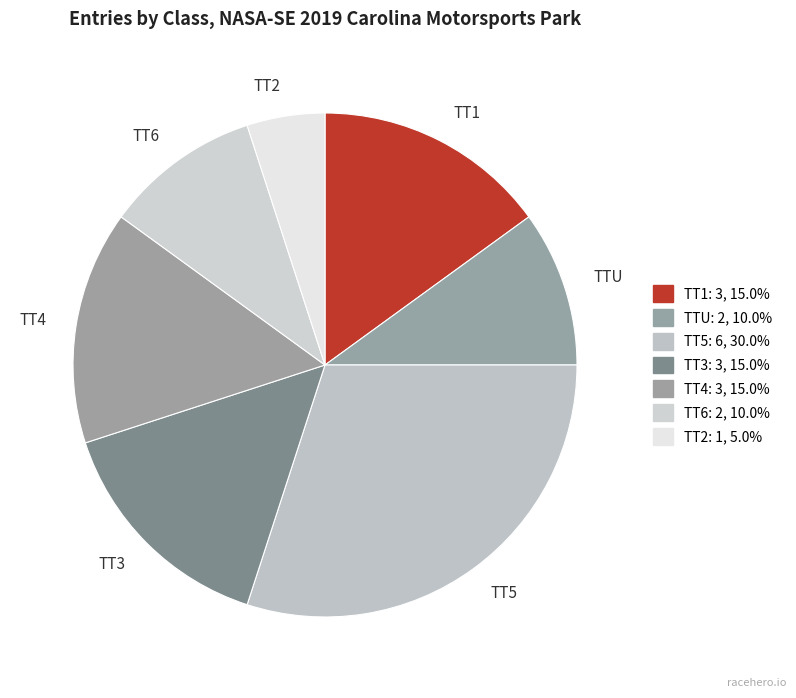

Which has a higher value, TTU or TT5?

TT5